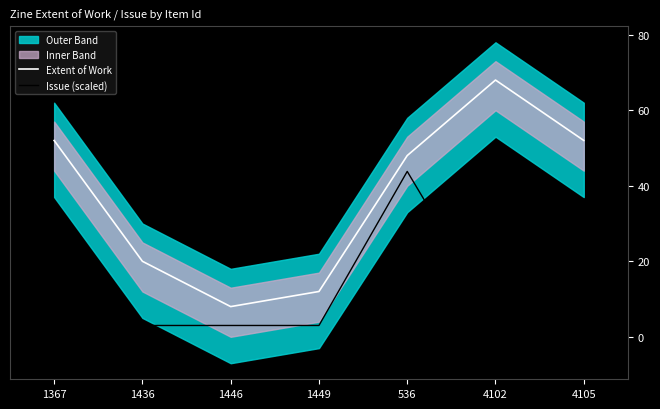

Count the number of categories in the chart.

7